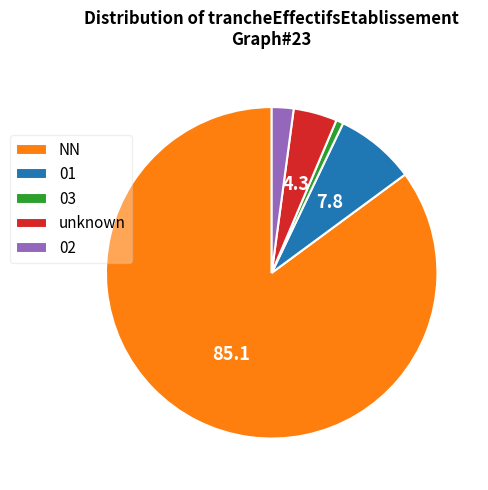

What is the ratio of the value at 02 to the value at unknown?

0.5